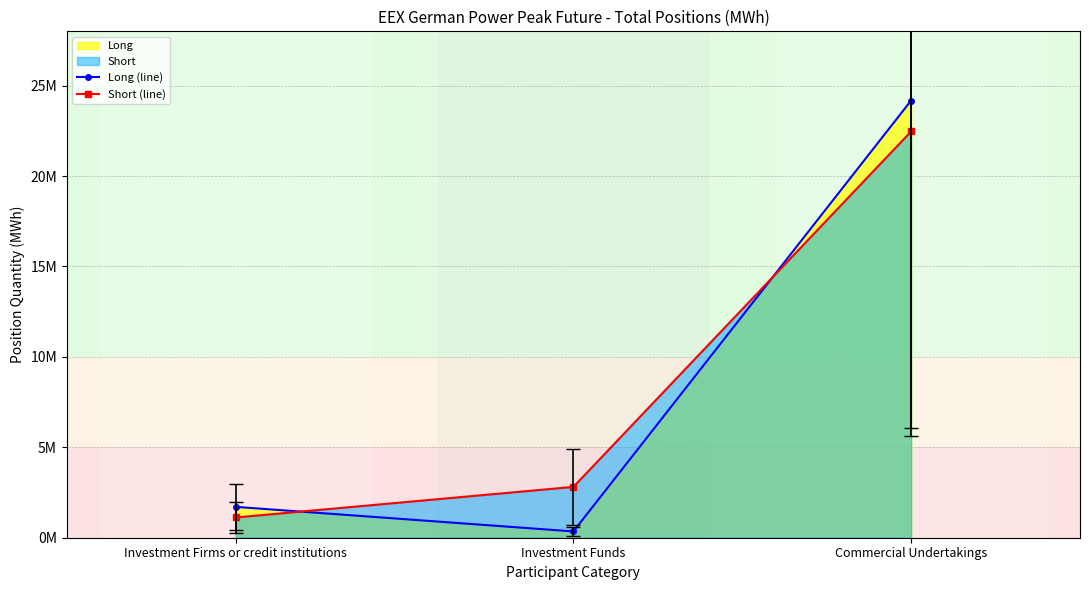

Reading left to right, what are all the values shown in this chart?

Long (line): 1706136	347184	24174888
Short (line): 1118820	2809608	22463880